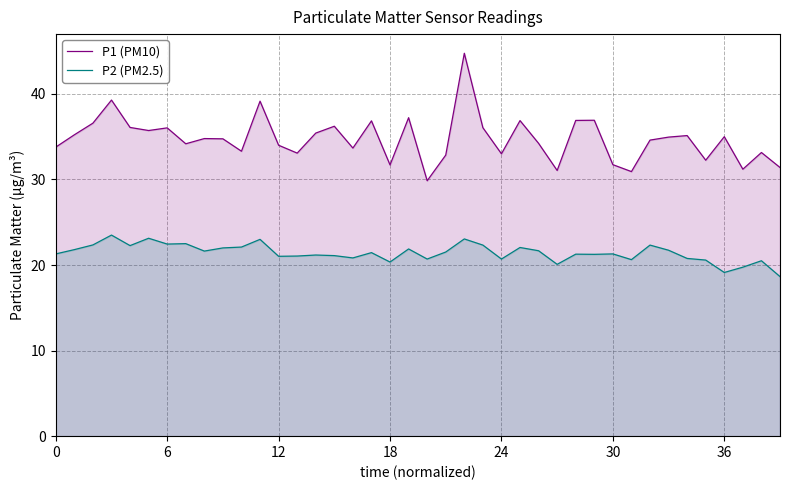

What value does the P1 (PM10) series have at 30?

31.7